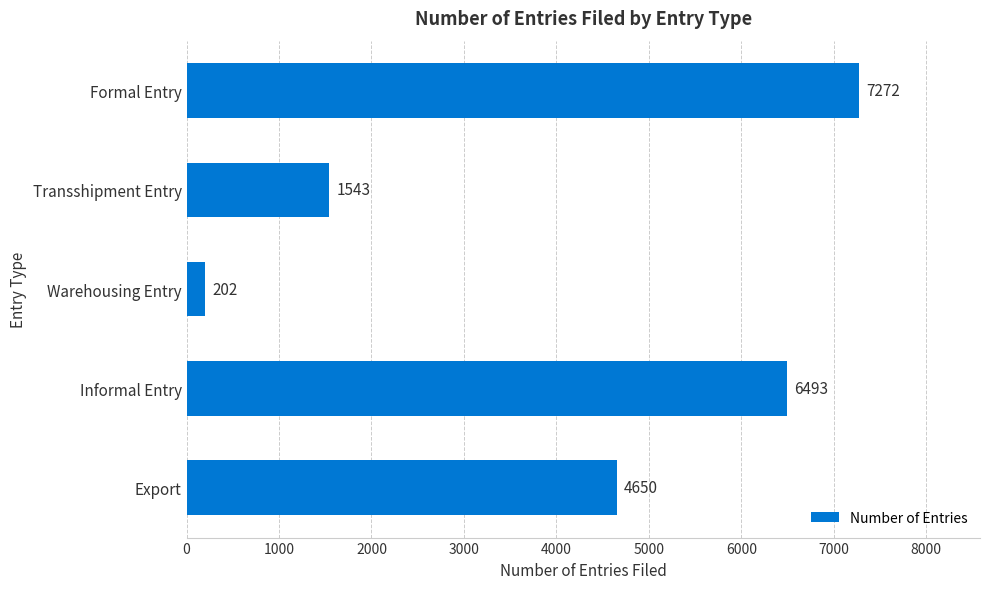

Where is the data nearest to the value 3737?

Export